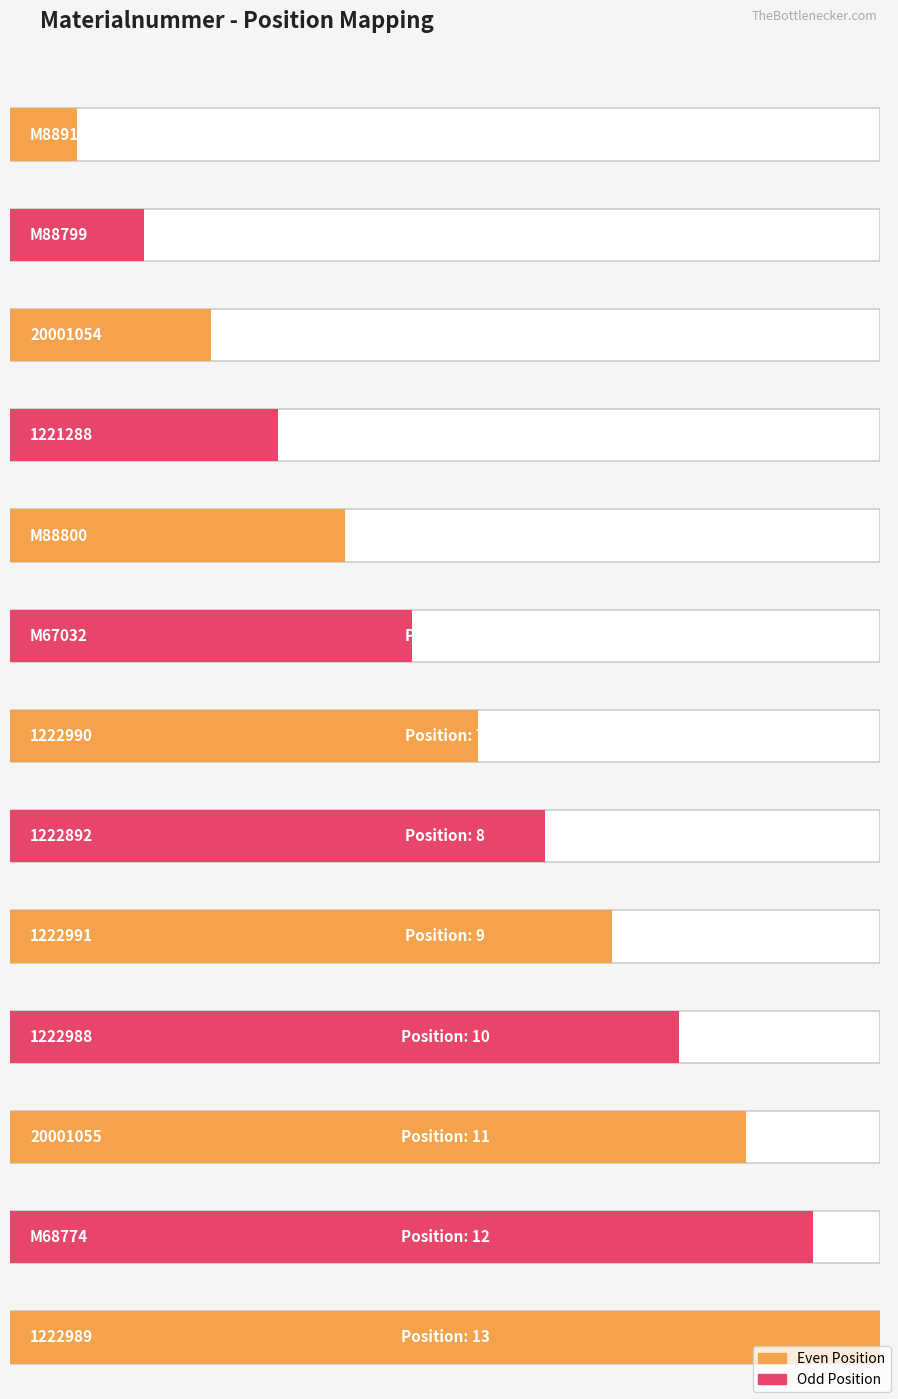

Is it true that the value at M88800 is 7?

False